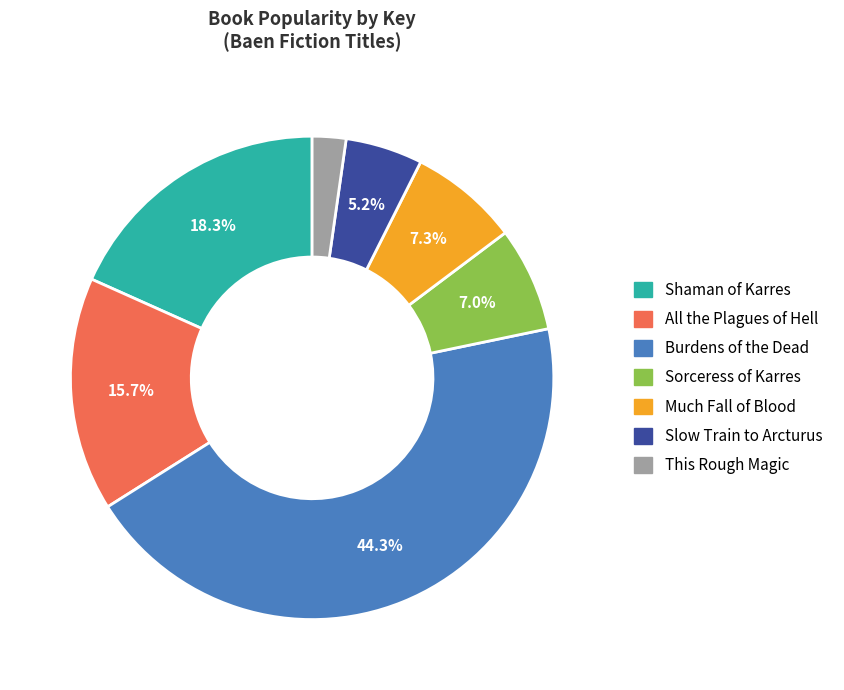

What is the ratio of the value at Shaman of Karres to the value at Sorceress of Karres?

2.6